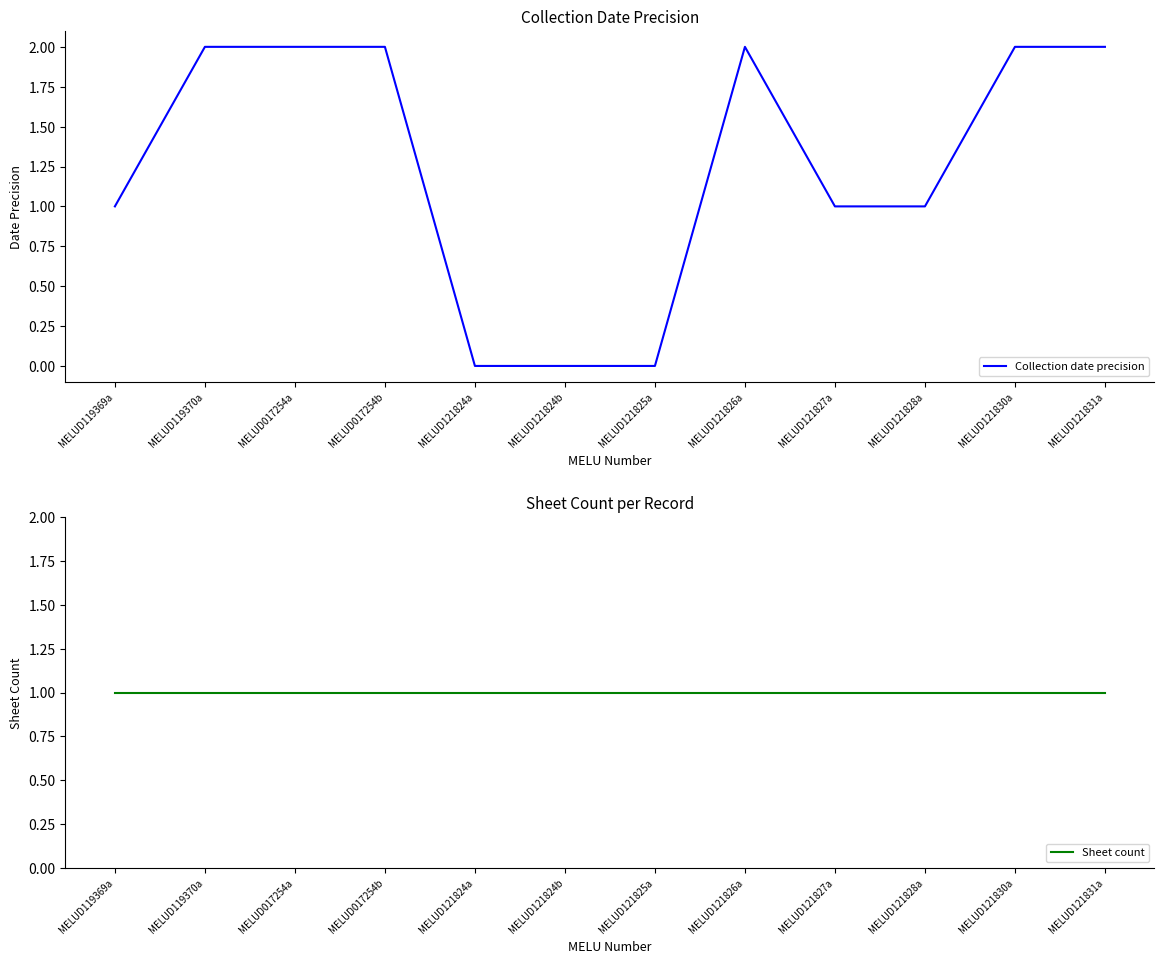

Is this an area chart (filled region under the line)?

No